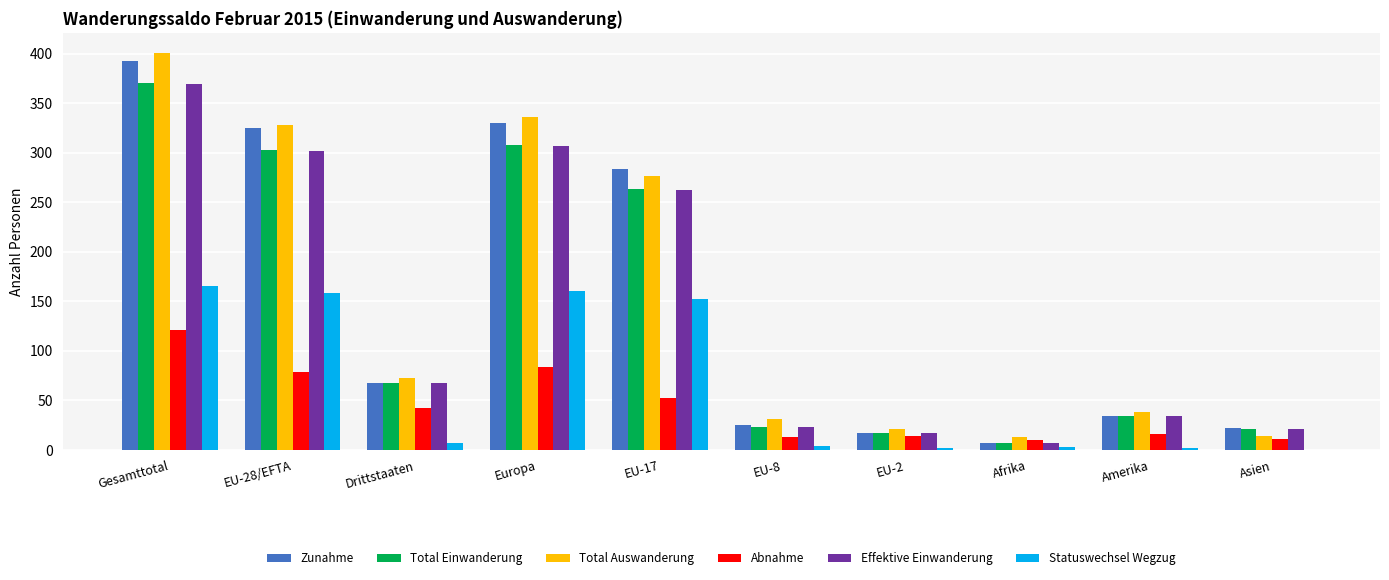

What is the average value of the Total Auswanderung series?

153